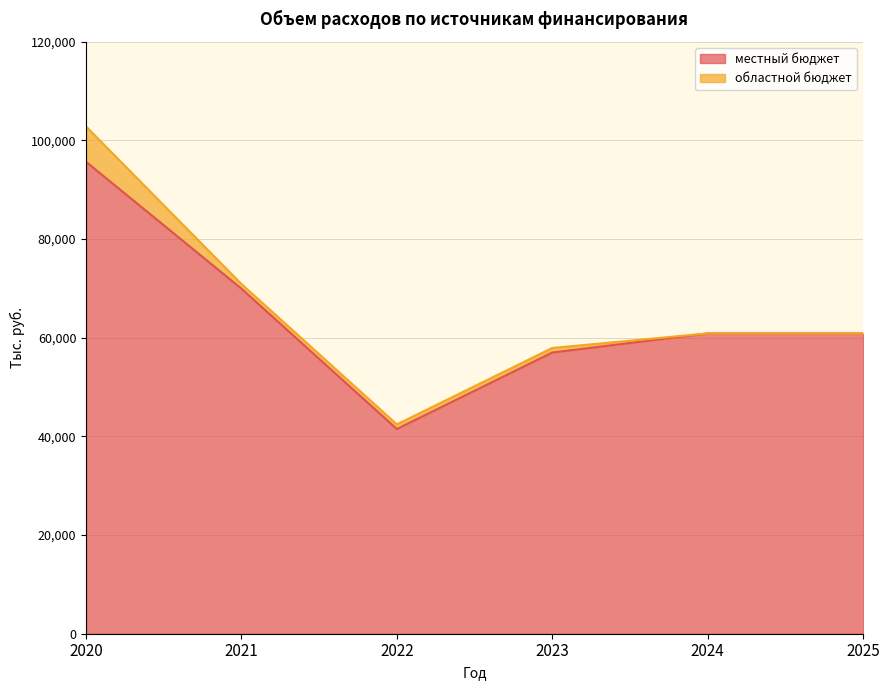

What is the minimum value shown in the chart?

41506.4